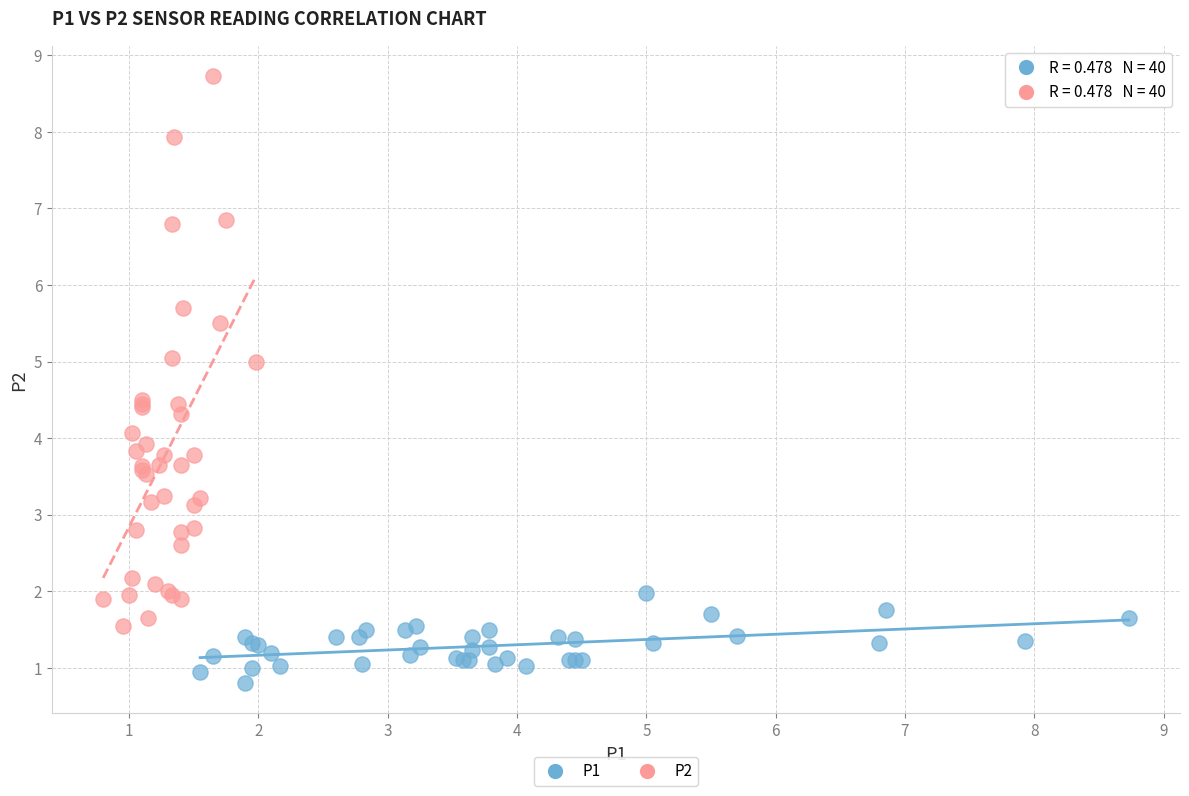

Which series has the widest spread of Y values?

P2